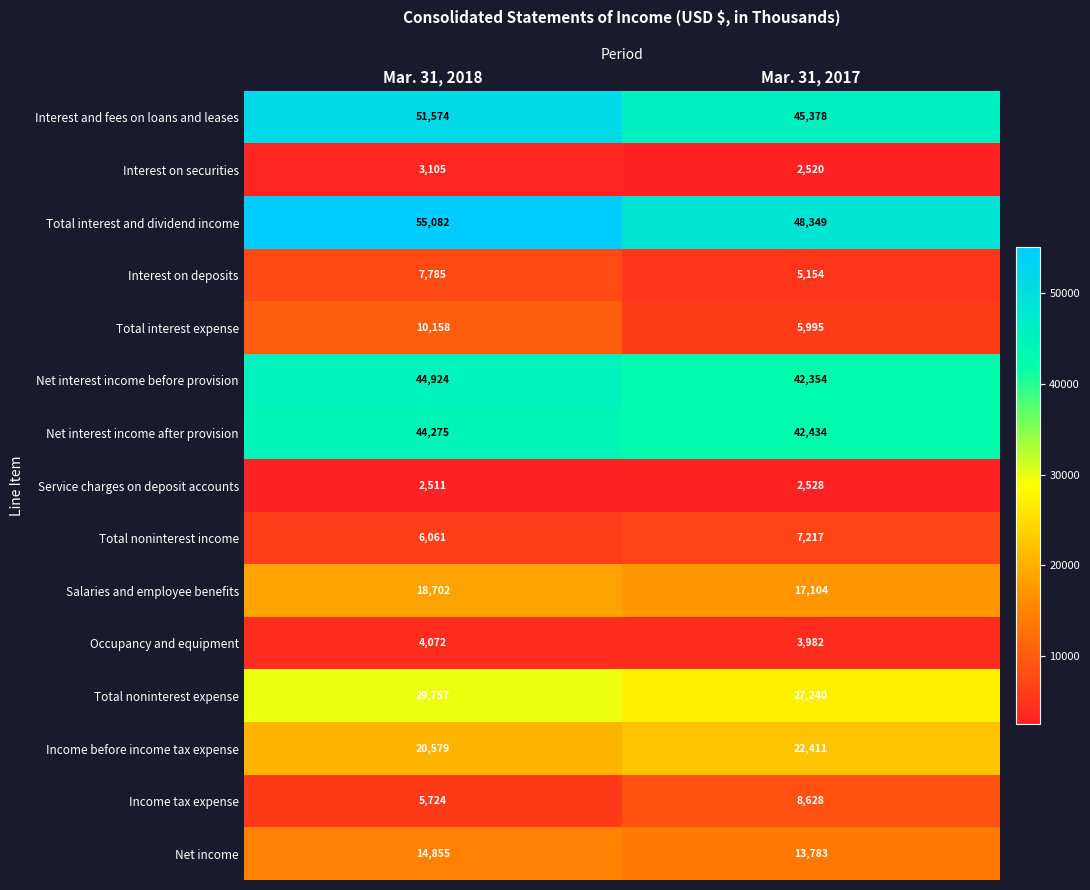

Rank the series at Mar. 31, 2017 from highest to lowest value.

Total interest and dividend income, Interest and fees on loans and leases, Net interest income after provision, Net interest income before provision, Total noninterest expense, Income before income tax expense, Salaries and employee benefits, Net income, Income tax expense, Total noninterest income, Total interest expense, Interest on deposits, Occupancy and equipment, Service charges on deposit accounts, Interest on securities